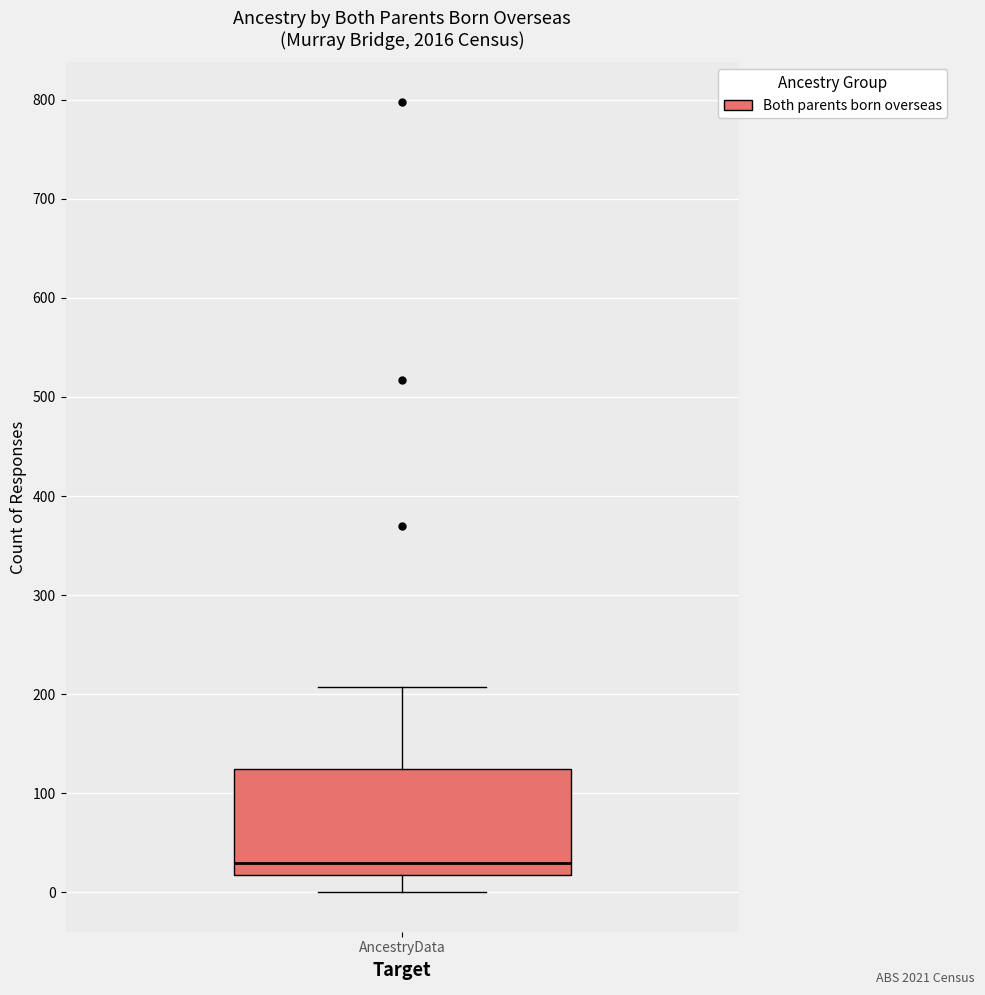

Transcribe this box plot: give where the median line is, the range the box spans, and where the two whiskers end, as read against the y-axis. The values are not printed on the chart, so give them approximately, as read against the axis.

median 30, box 20 to 120, whiskers 0 to 210